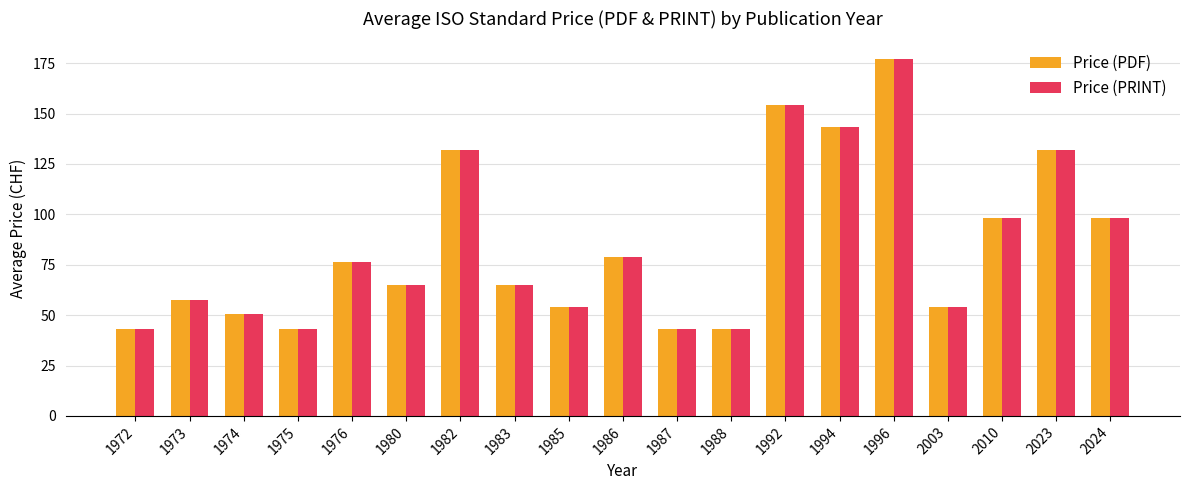

What is the sum of all Price (PRINT) values?

1607.7